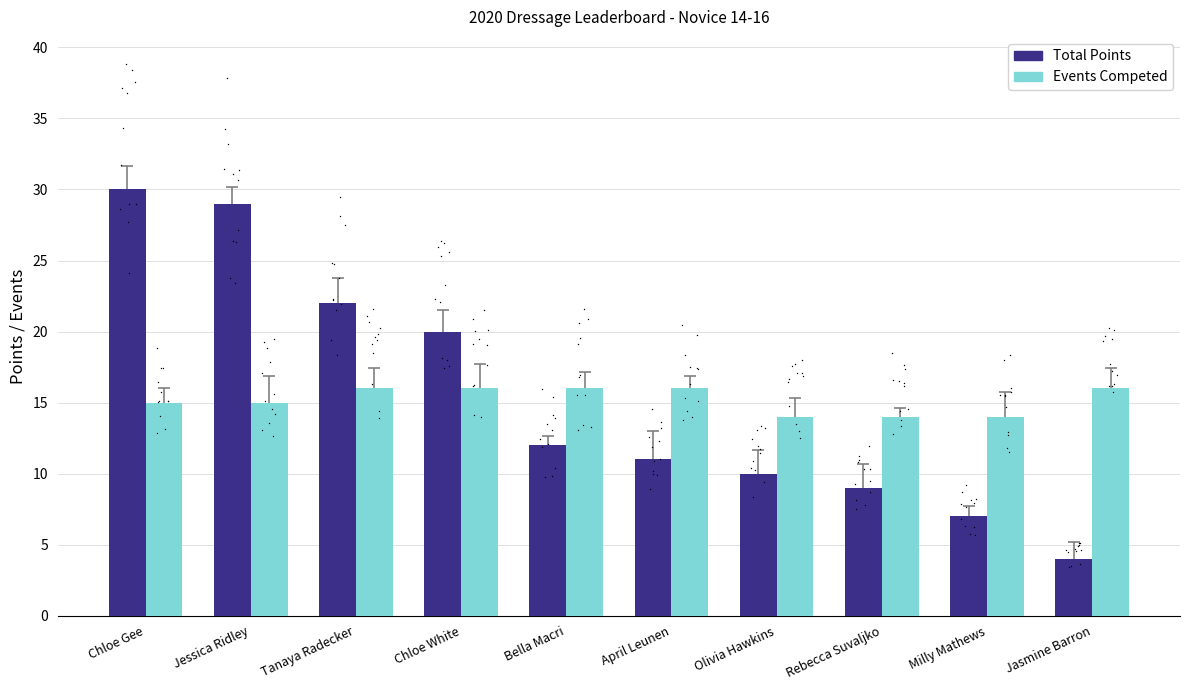

Which series reaches the maximum Y coordinate?

Total Points